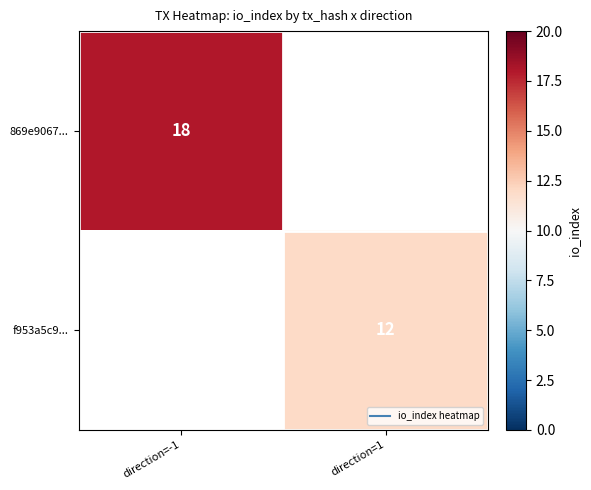

Which series has the largest range (max minus min)?

869e9067...